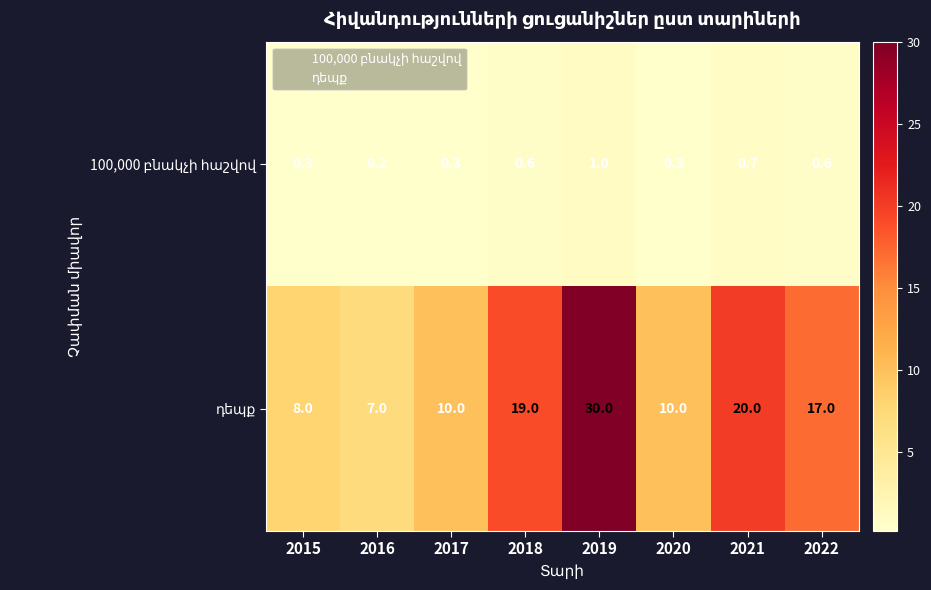

What is the greatest value displayed?

30.0